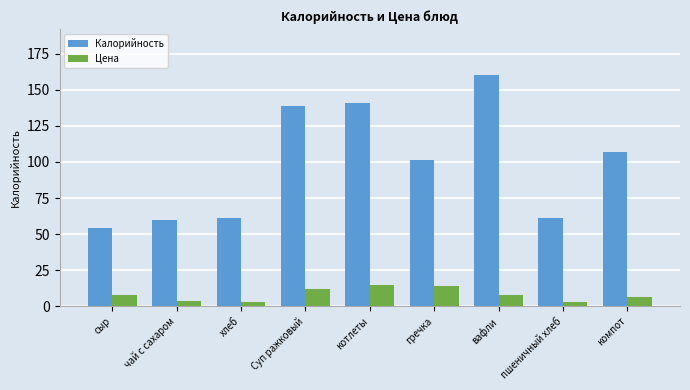

At which category is the sum across all series the highest?

вафли